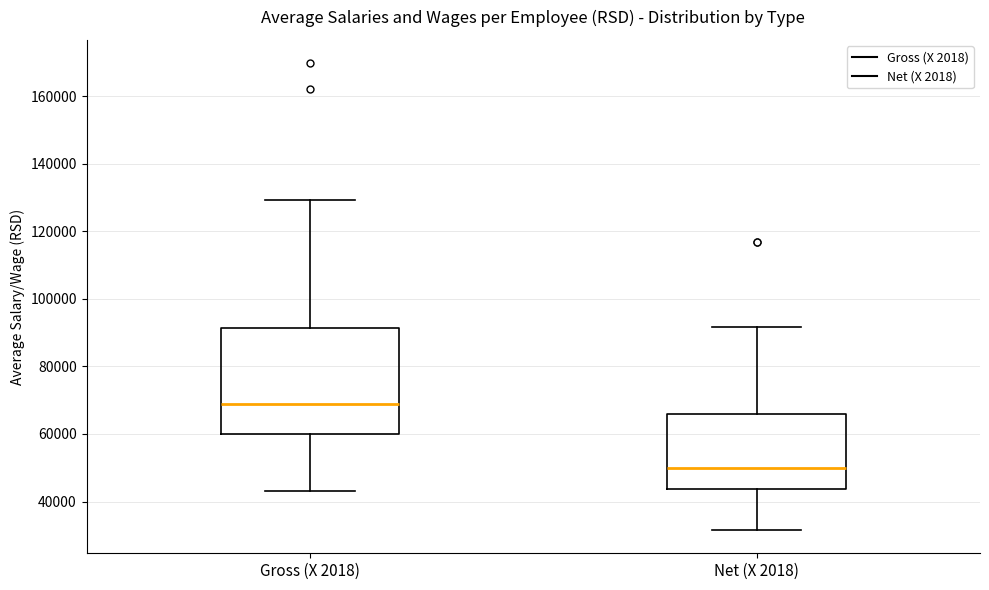

Where does the median line of the box for Net (X 2018) sit on the y-axis? The values are not printed on the chart, so give them approximately, as read against the axis.

50000